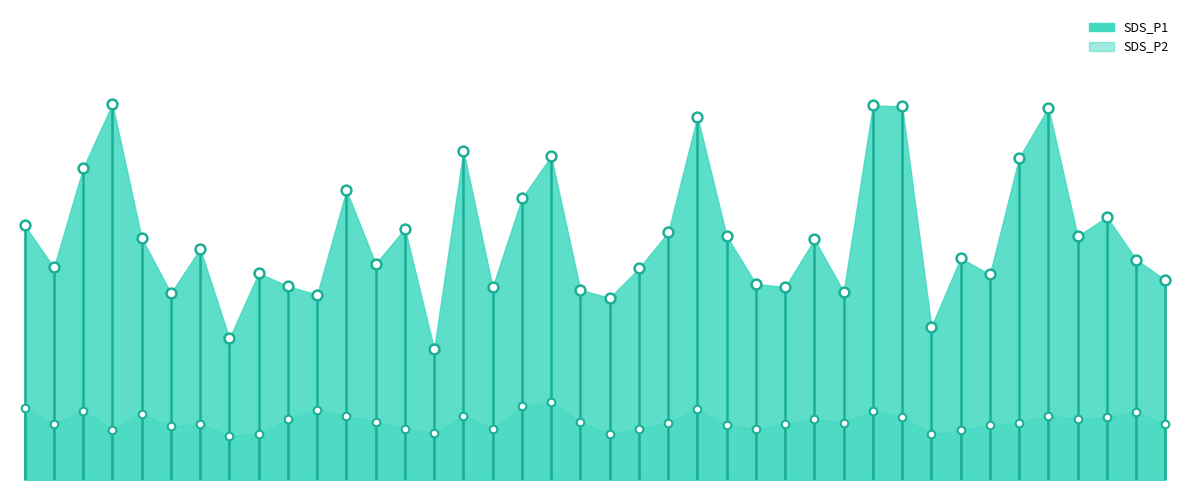

At how many categories does at least one series exceed 2?

40